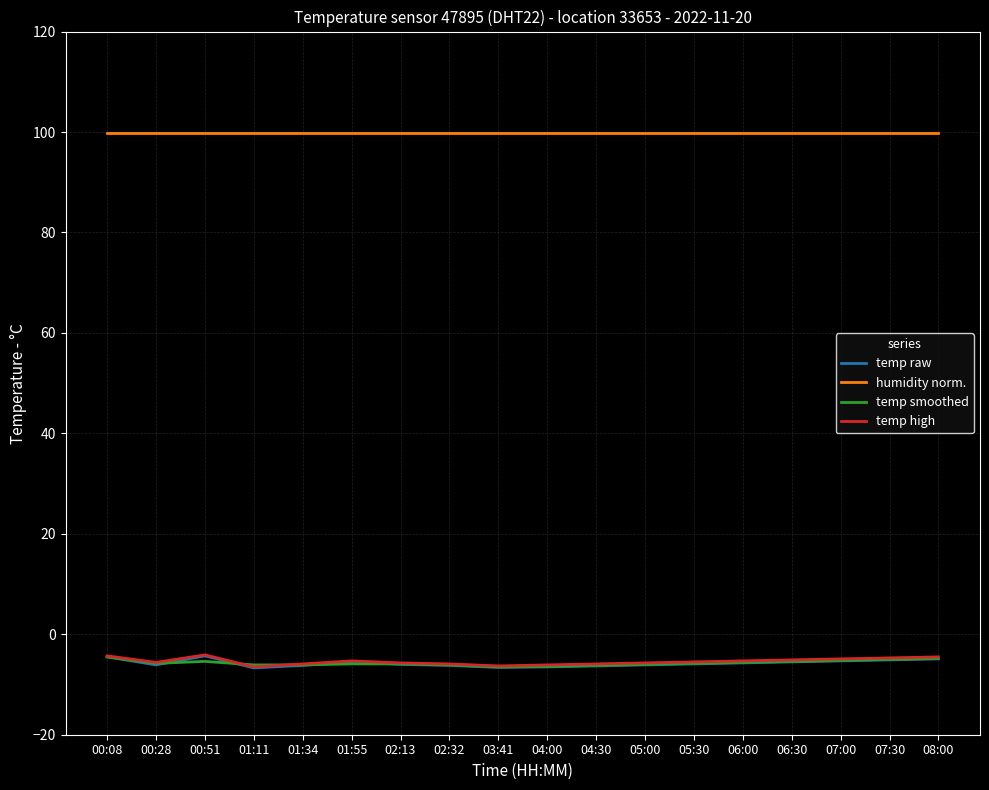

What is the maximum value shown in the chart?

99.9